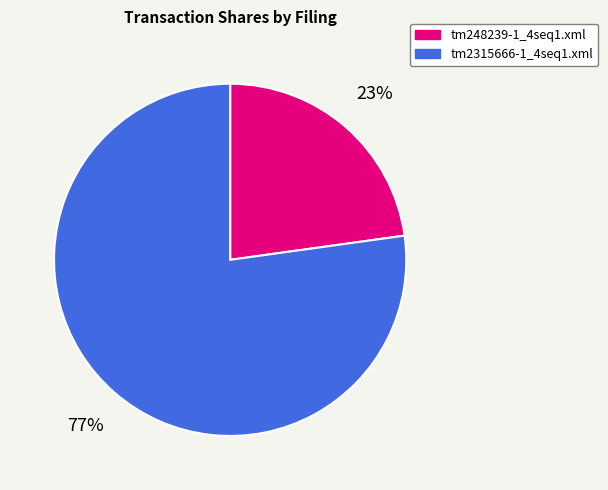

To the nearest percent, what percentage of the pie is tm248239-1_4seq1.xml?

23%